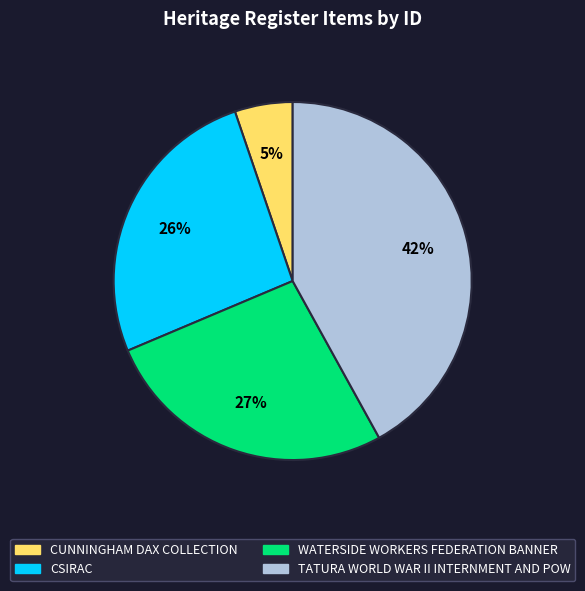

The CUNNINGHAM DAX COLLECTION slice represents 5% of the pie. True or false?

True